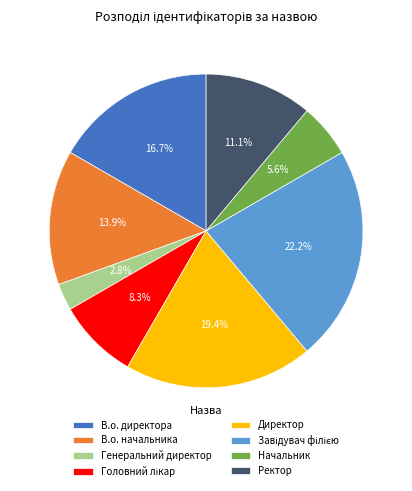

Is В.о. начальника the majority of the pie?

No